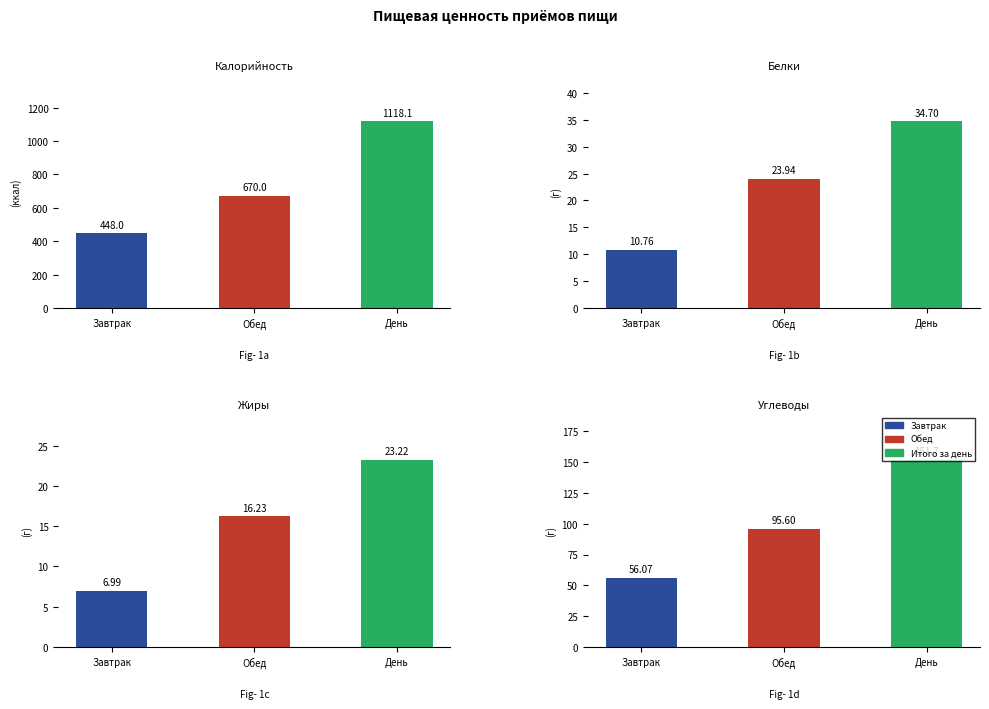

Is the value of Белки at Завтрак greater than the value of Калорийность at День?

No